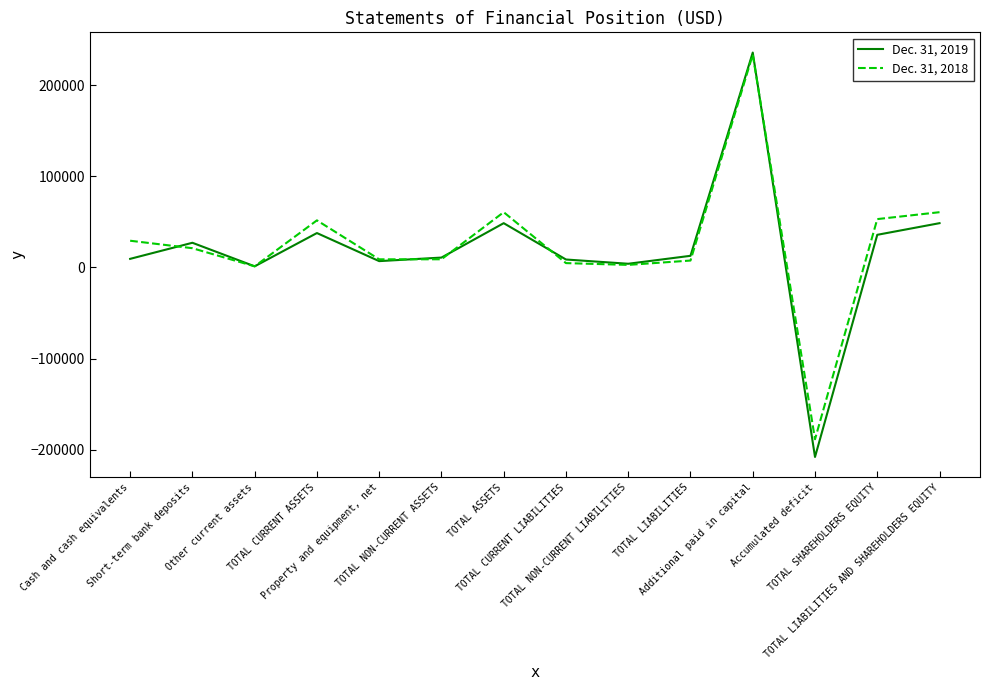

What is the lowest value of the Dec. 31, 2018 series?

-188646